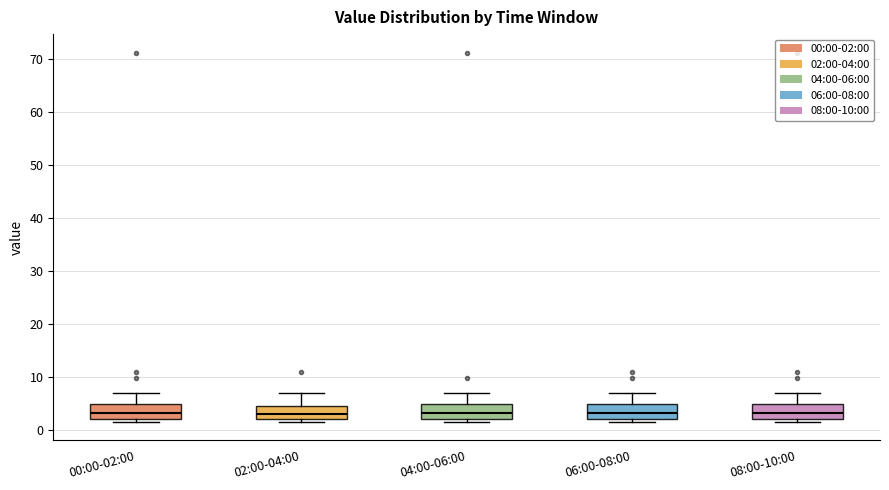

Reading left to right, transcribe this box plot: for each box, give where its median line is, the range the box spans, and where its two whiskers end, as read against the y-axis. The values are not printed on the chart, so give them approximately, as read against the axis.

00:00-02:00: median 3, box 2 to 5, whiskers 2 (just below the box's lower edge) to 7
02:00-04:00: median 3, box 2 to 5, whiskers 2 (just below the box's lower edge) to 7
04:00-06:00: median 3, box 2 to 5, whiskers 2 (just below the box's lower edge) to 7
06:00-08:00: median 3, box 2 to 5, whiskers 2 (just below the box's lower edge) to 7
08:00-10:00: median 3, box 2 to 5, whiskers 2 (just below the box's lower edge) to 7